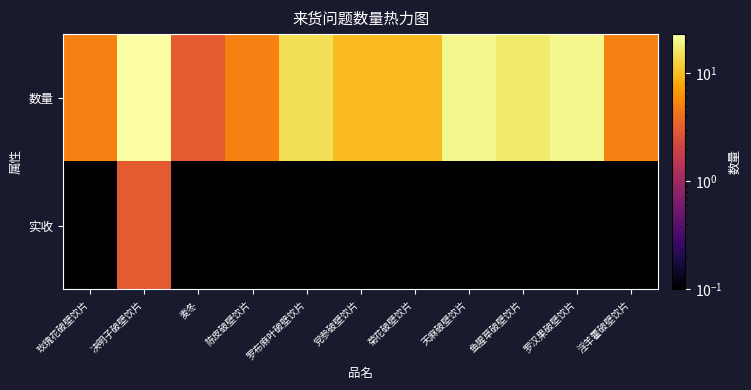

How many distinct data groups are displayed?

2